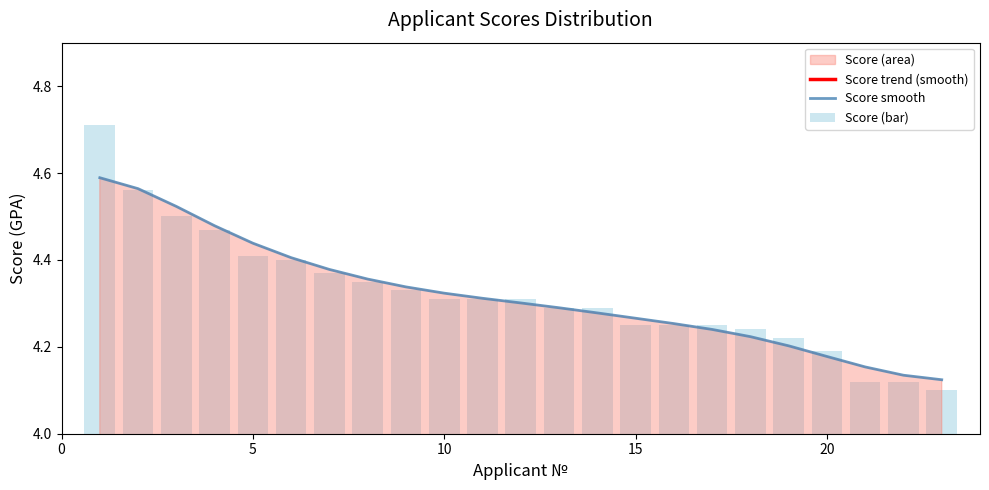

What is the greatest value displayed?

4.7